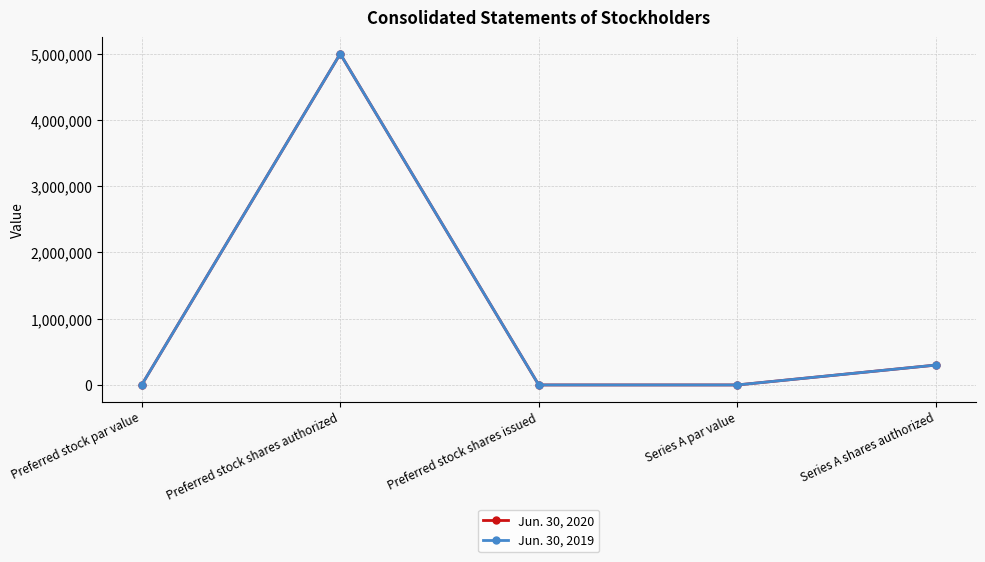

True or false: Jun. 30, 2019 and Jun. 30, 2020 intersect in this chart.

False